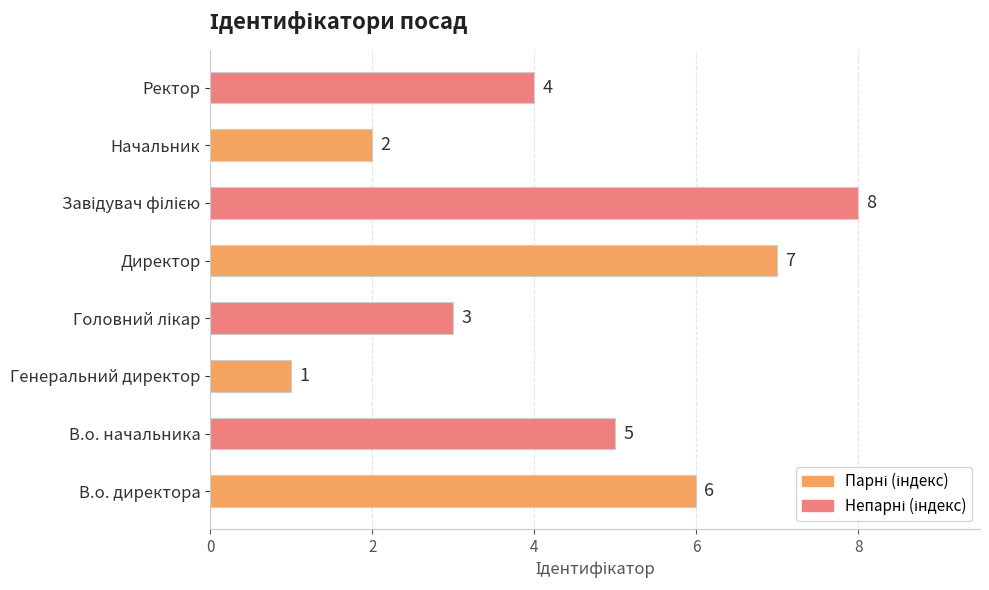

Are the bars grouped side by side (vs. stacked)?

No